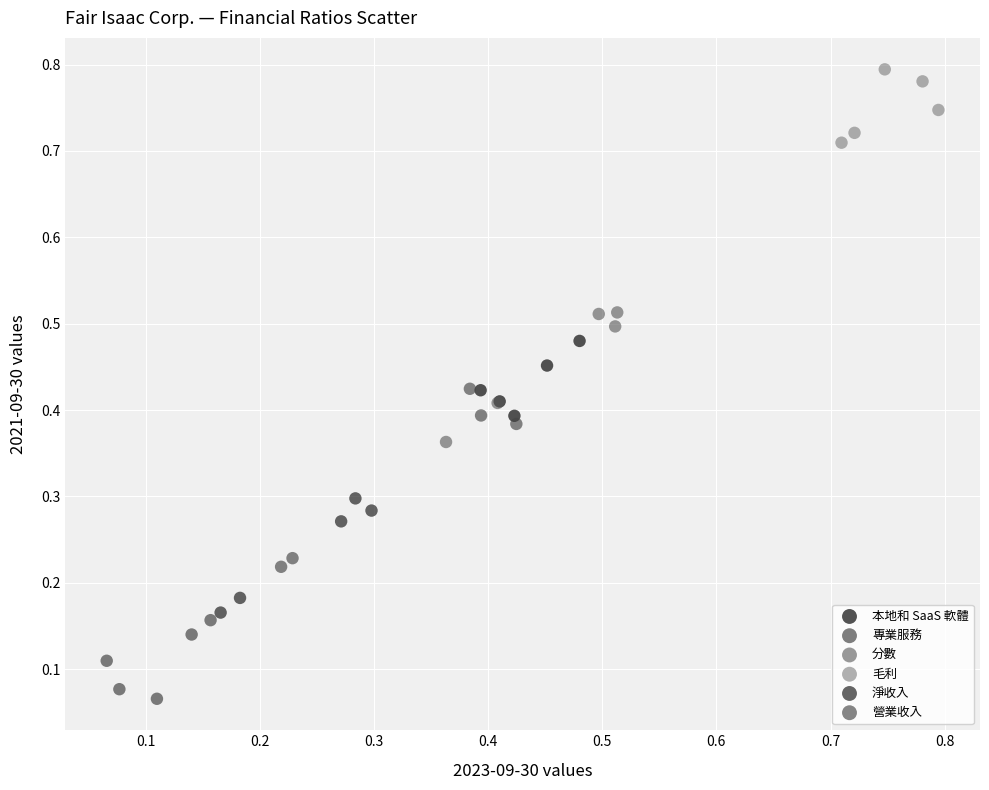

Which series has the largest Y range (max minus min)?

營業收入